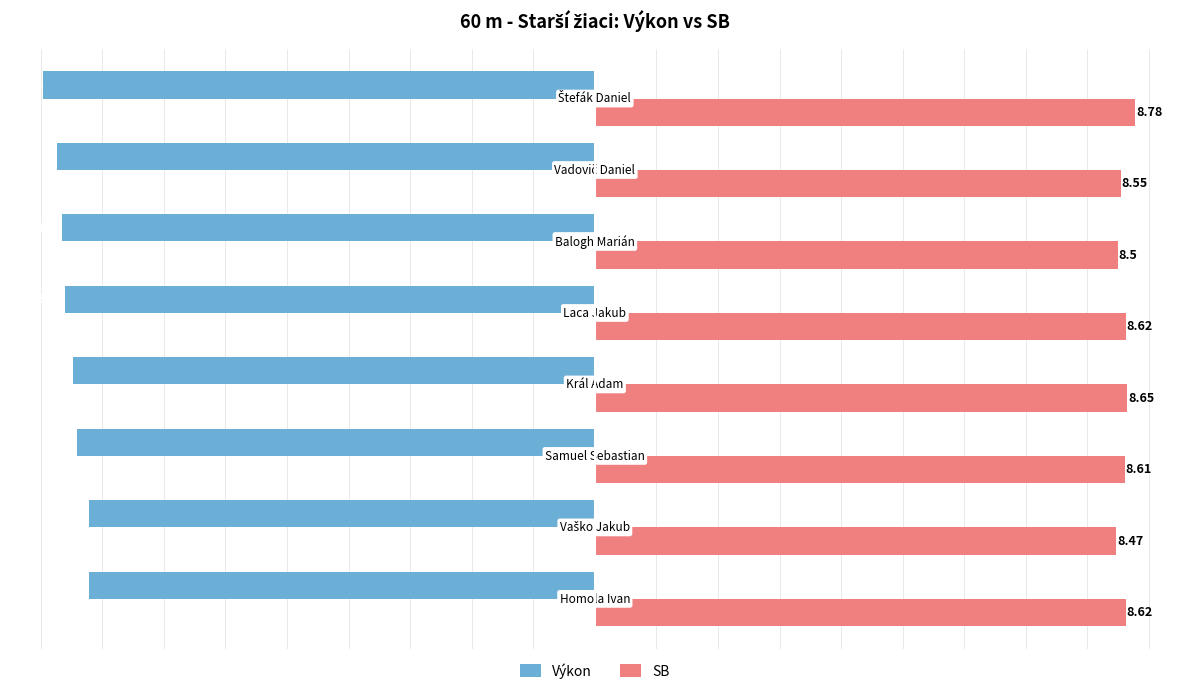

What is the difference between the second highest and second lowest values in the Výkon series?

0.5